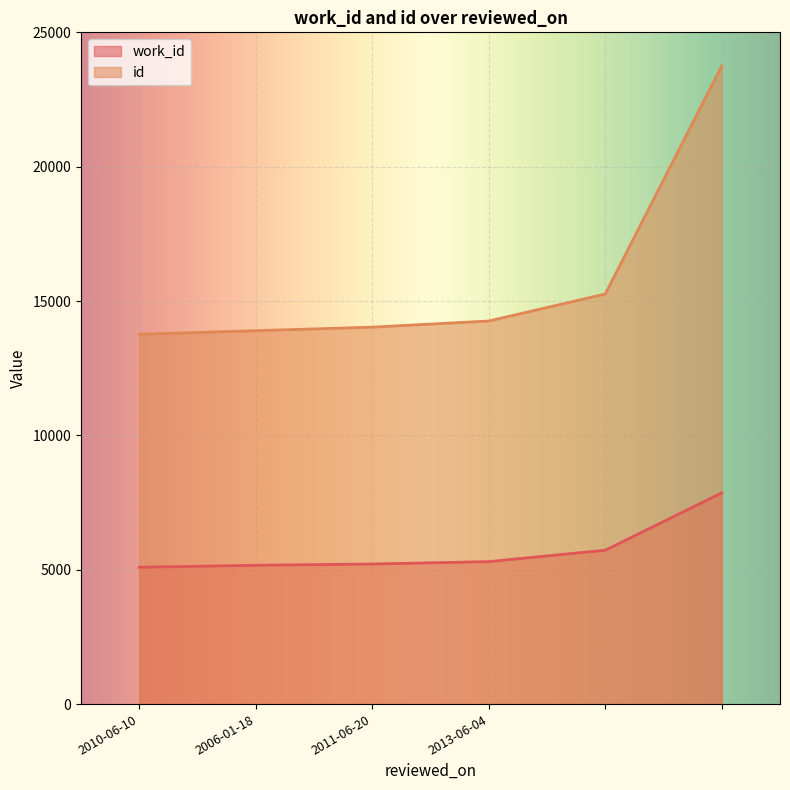

True or false: work_id has more than 0 points higher than both neighbors.

False